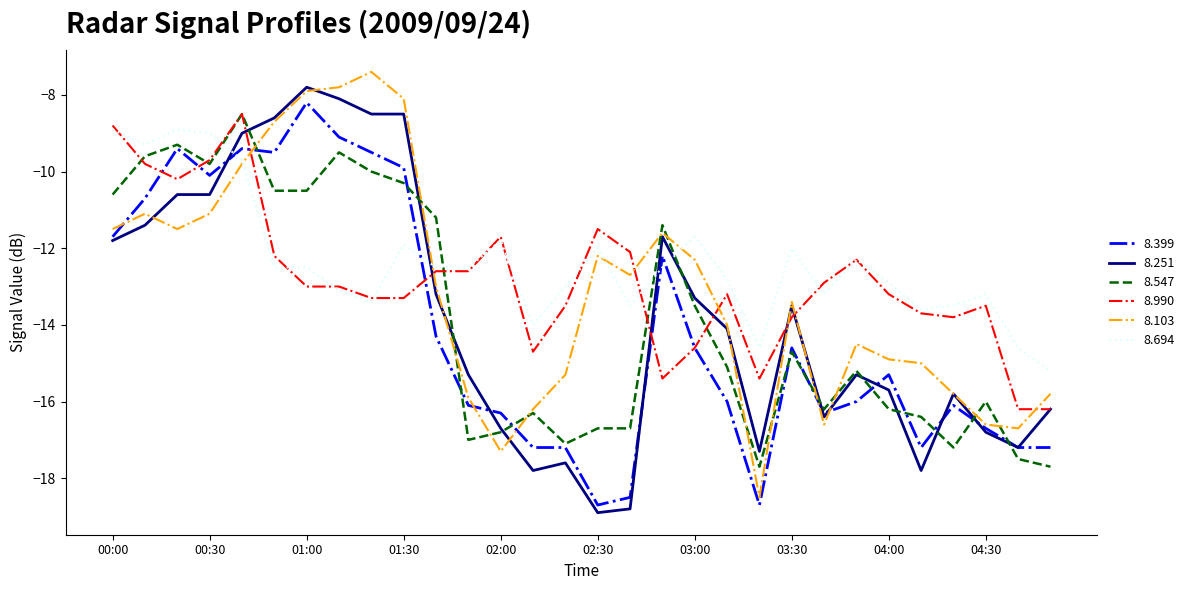

What is the maximum value shown in the chart?

-7.4